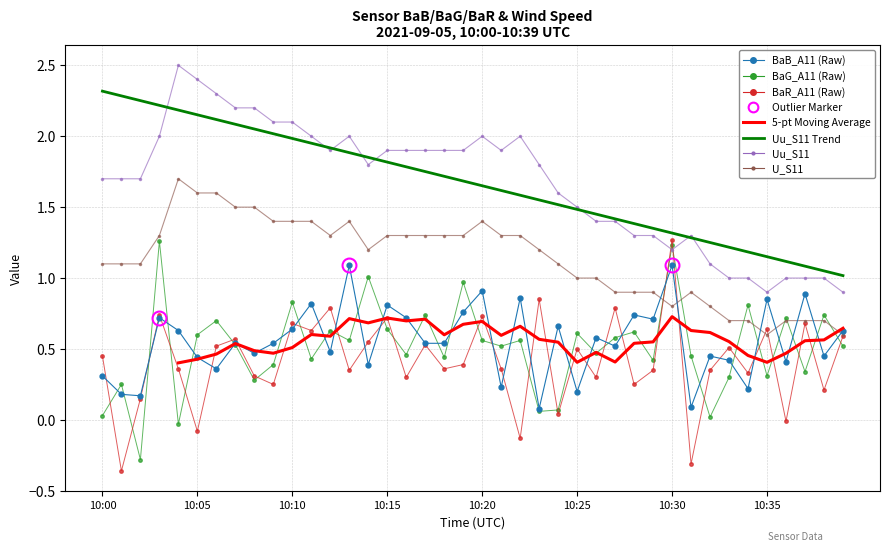

Is the value of Uu_S11 at 10:18 greater than the value of BaB_A11 at 10:06?

Yes